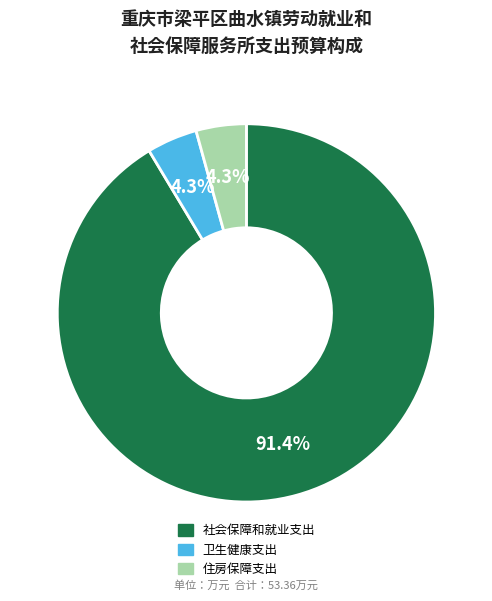

Combined, do 社会保障和就业支出 and 住房保障支出 account for over 50%?

Yes